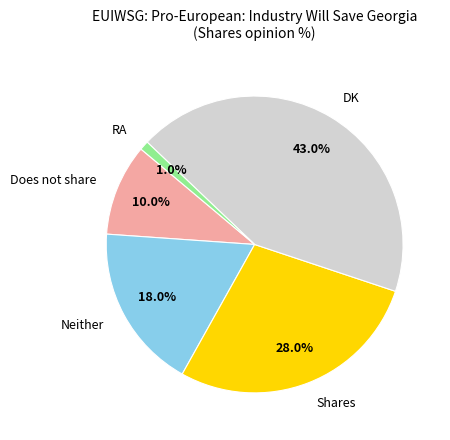

To the nearest percent, what percentage of the pie is Shares?

28%